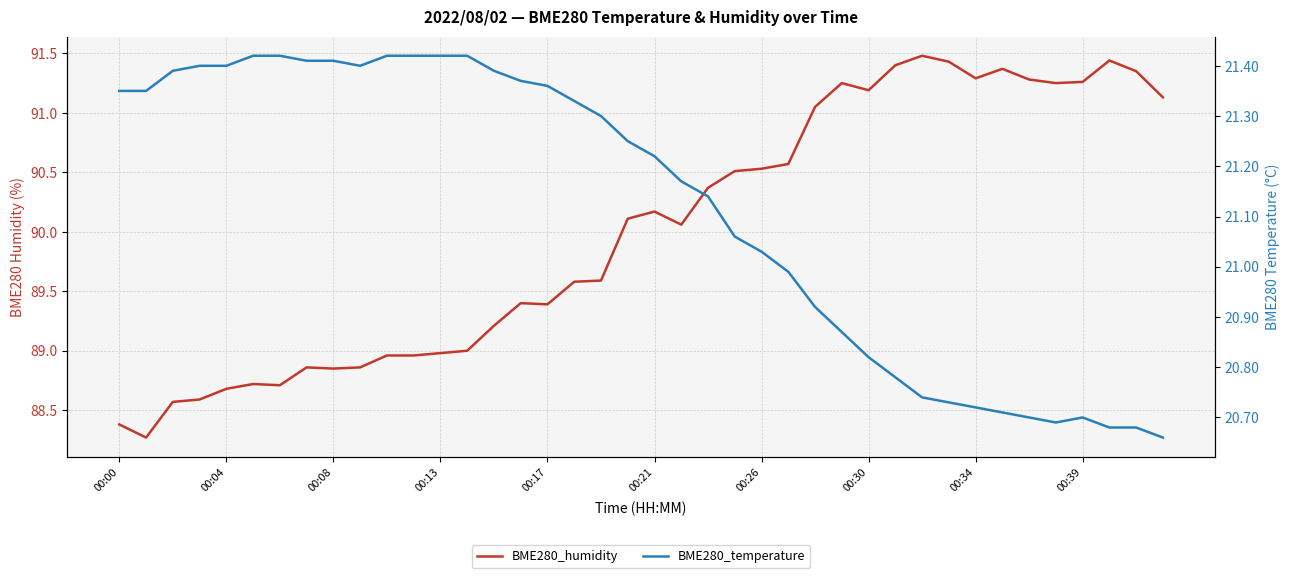

At 18, list the series in order from smallest to largest.

BME280_temperature, BME280_humidity